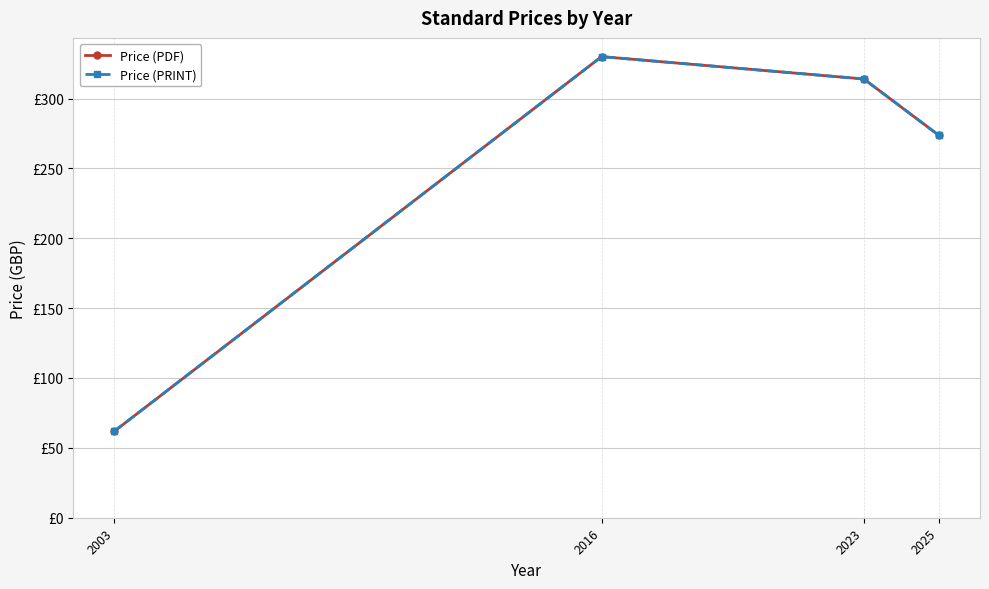

True or false: Price (PRINT) and Price (PDF) intersect in this chart.

False